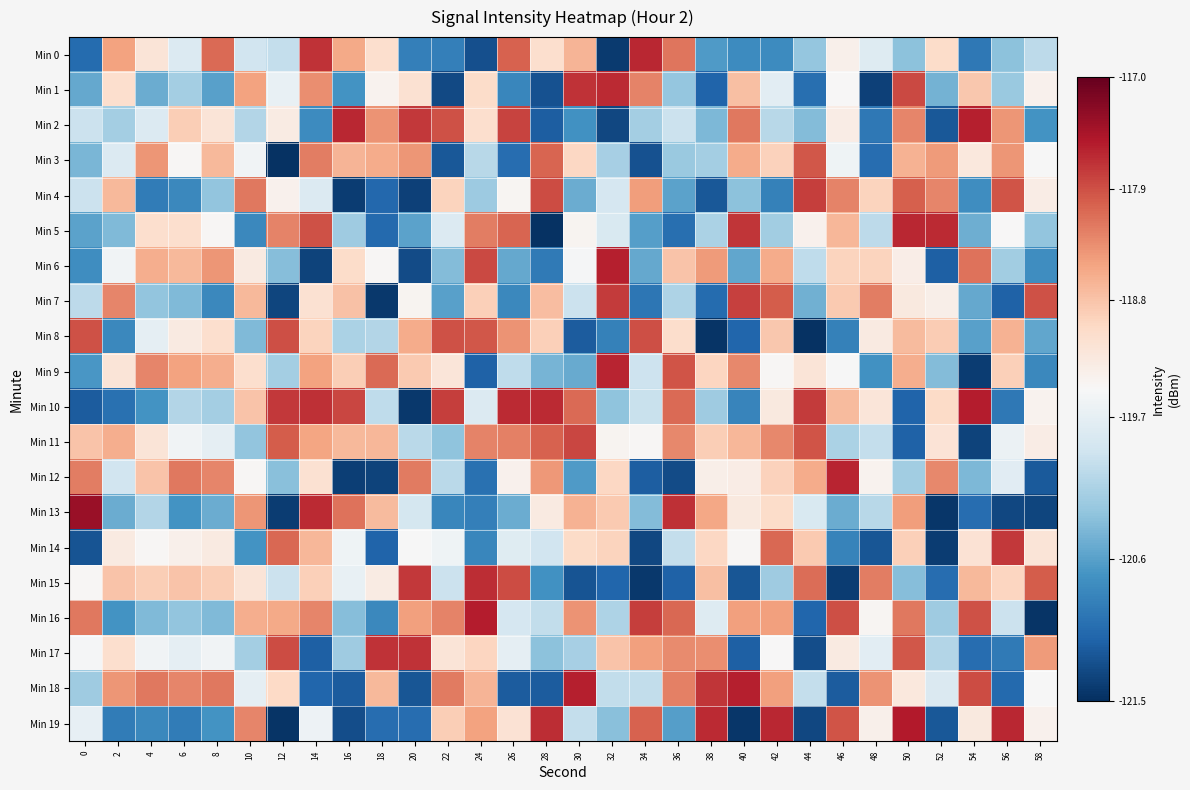

Which has a higher value, 46 or 10?

46